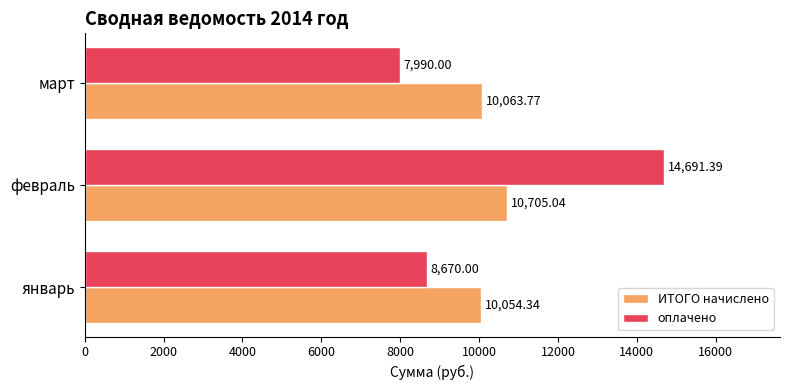

Rank the series by their average value, from lowest to highest.

ИТОГО начислено, оплачено